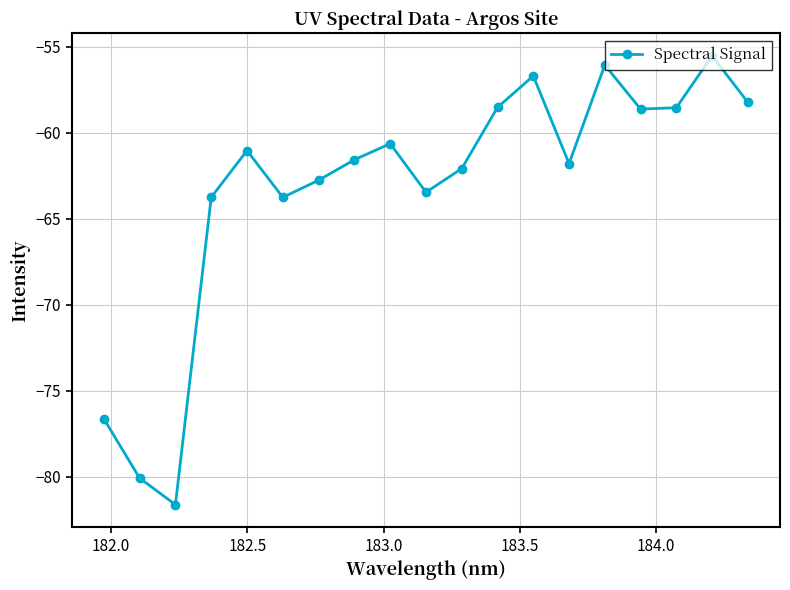

Does the chart display data point markers on the line(s)?

Yes